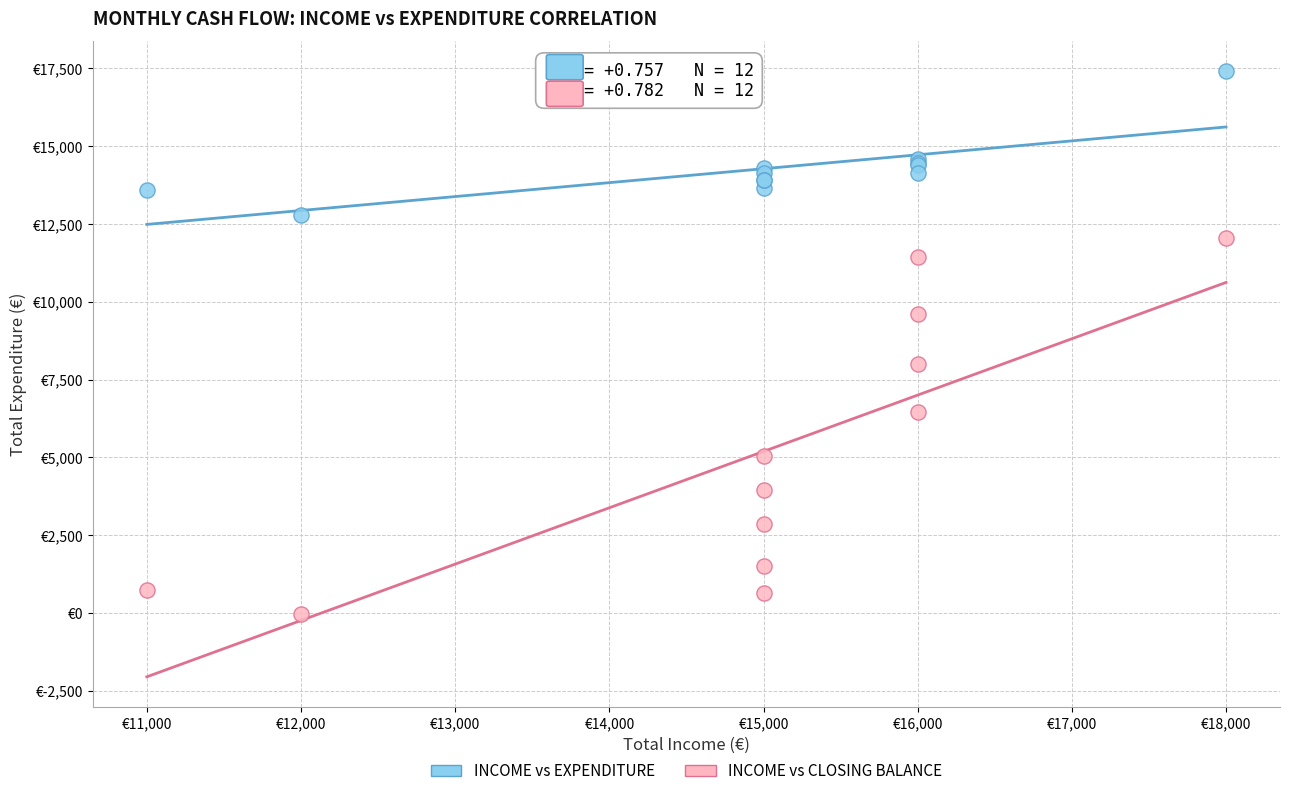

What are all the series names shown in the legend?

INCOME vs EXPENDITURE, INCOME vs CLOSING BALANCE